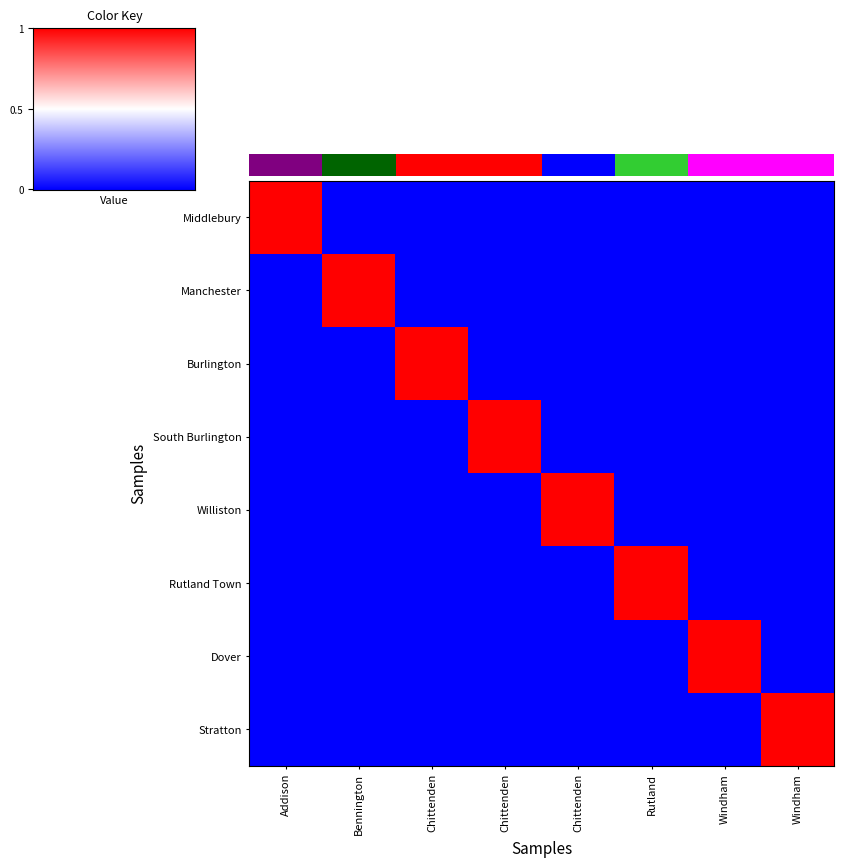

List the labels in order of Rutland Town value, smallest first.

Addison, Bennington, Chittenden, Chittenden, Chittenden, Windham, Windham, Rutland